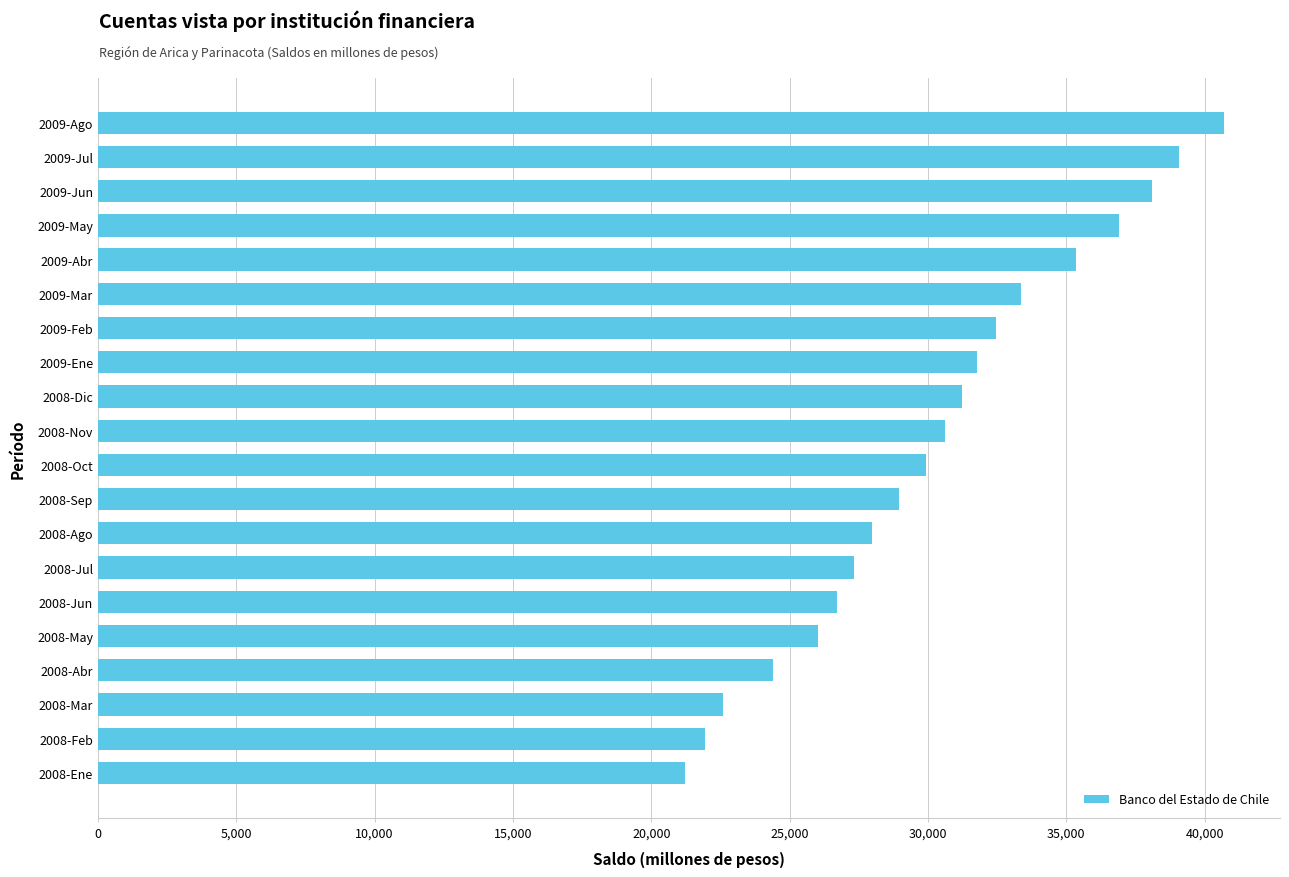

Reading top to bottom, transcribe all the data shown in this chart.

2009-Ago=40693	2009-Jul=39089	2009-Jun=38113	2009-May=36913	2009-Abr=35353	2009-Mar=33371	2009-Feb=32446	2009-Ene=31791	2008-Dic=31238	2008-Nov=30615	2008-Oct=29918	2008-Sep=28950	2008-Ago=27962	2008-Jul=27314	2008-Jun=26732	2008-May=26042	2008-Abr=24406	2008-Mar=22606	2008-Feb=21947	2008-Ene=21202